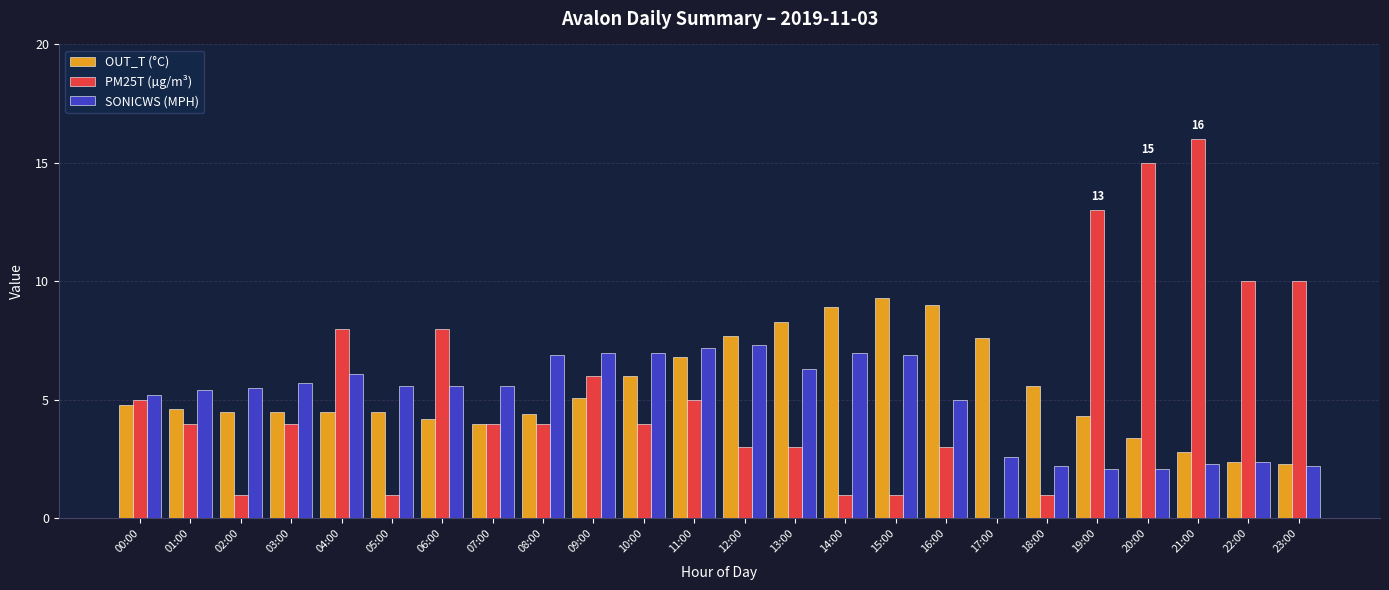

At which category is the sum across all series the highest?

21:00